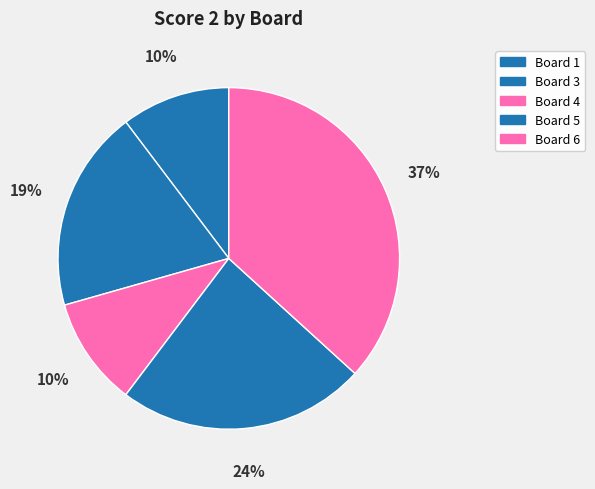

Count the number of slices in the pie.

5